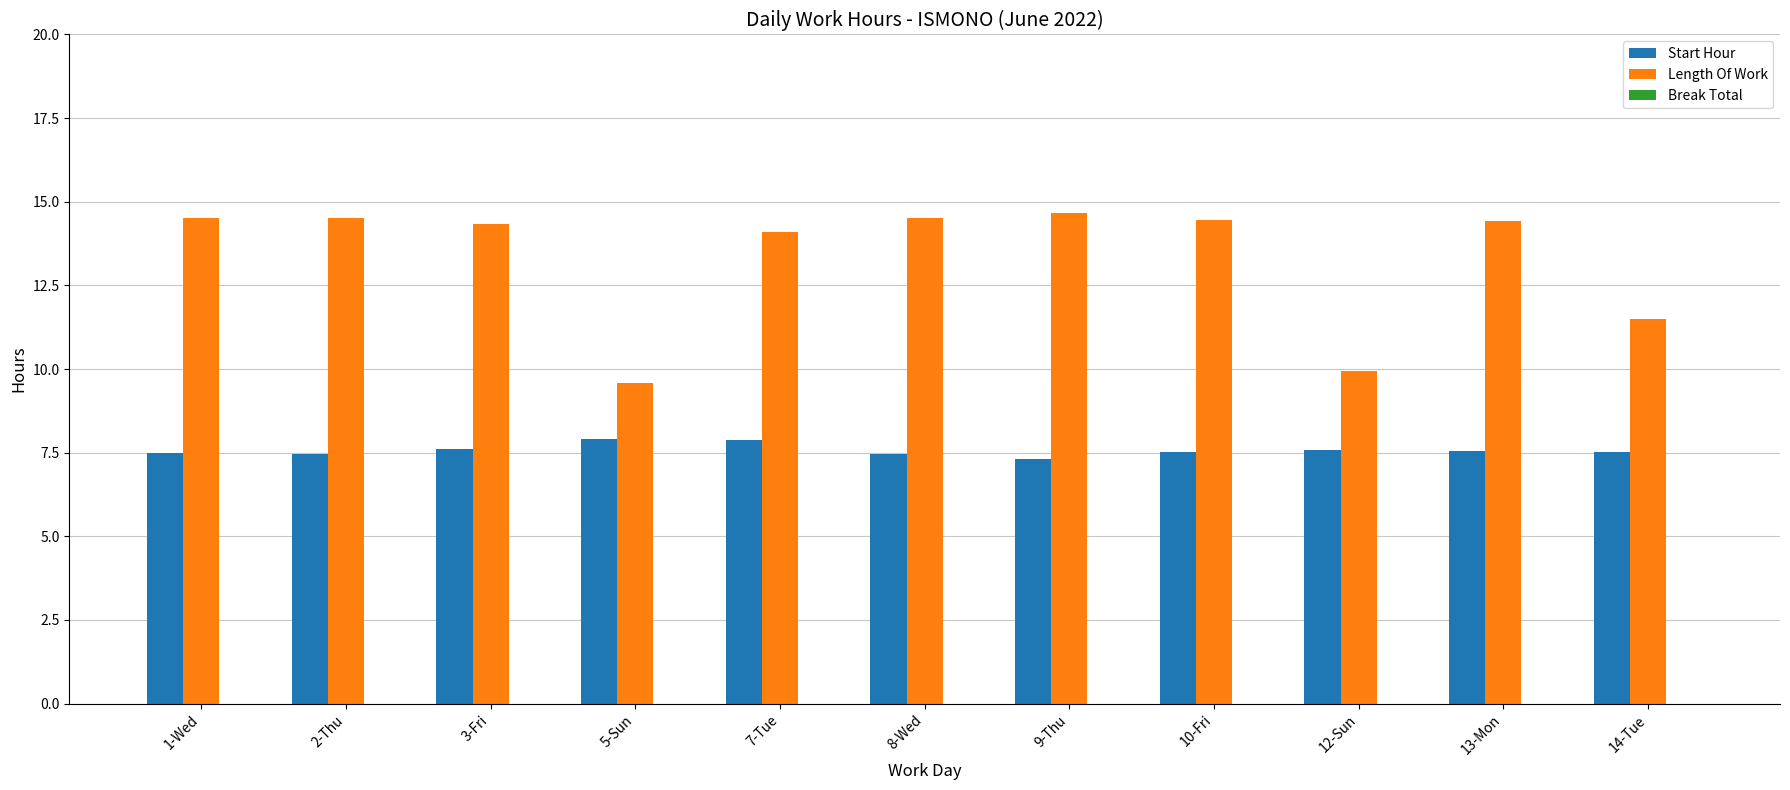

The Start Hour series shows 7.5 at 13-Mon. True or false?

True